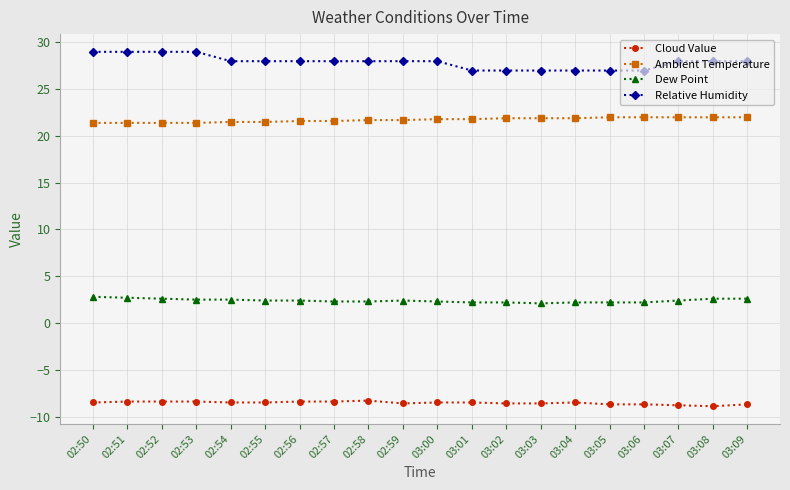

Rank the series by their average value, from highest to lowest.

Relative Humidity, Ambient Temperature, Dew Point, Cloud Value